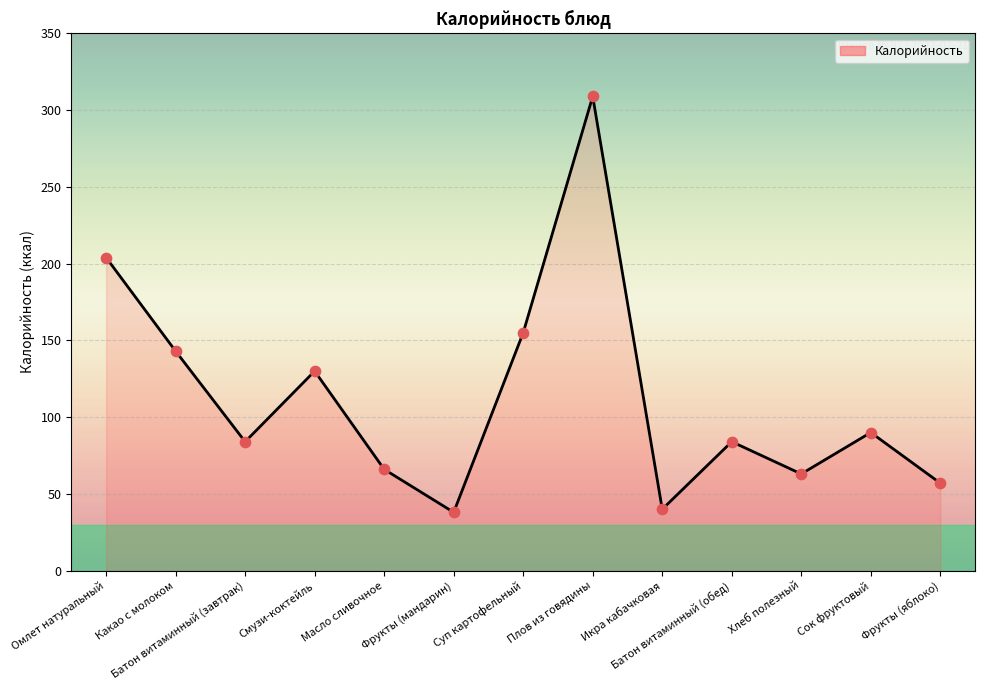

Approximately how many times larger is the value at Омлет натуральный compared to Хлеб полезный?

3.2